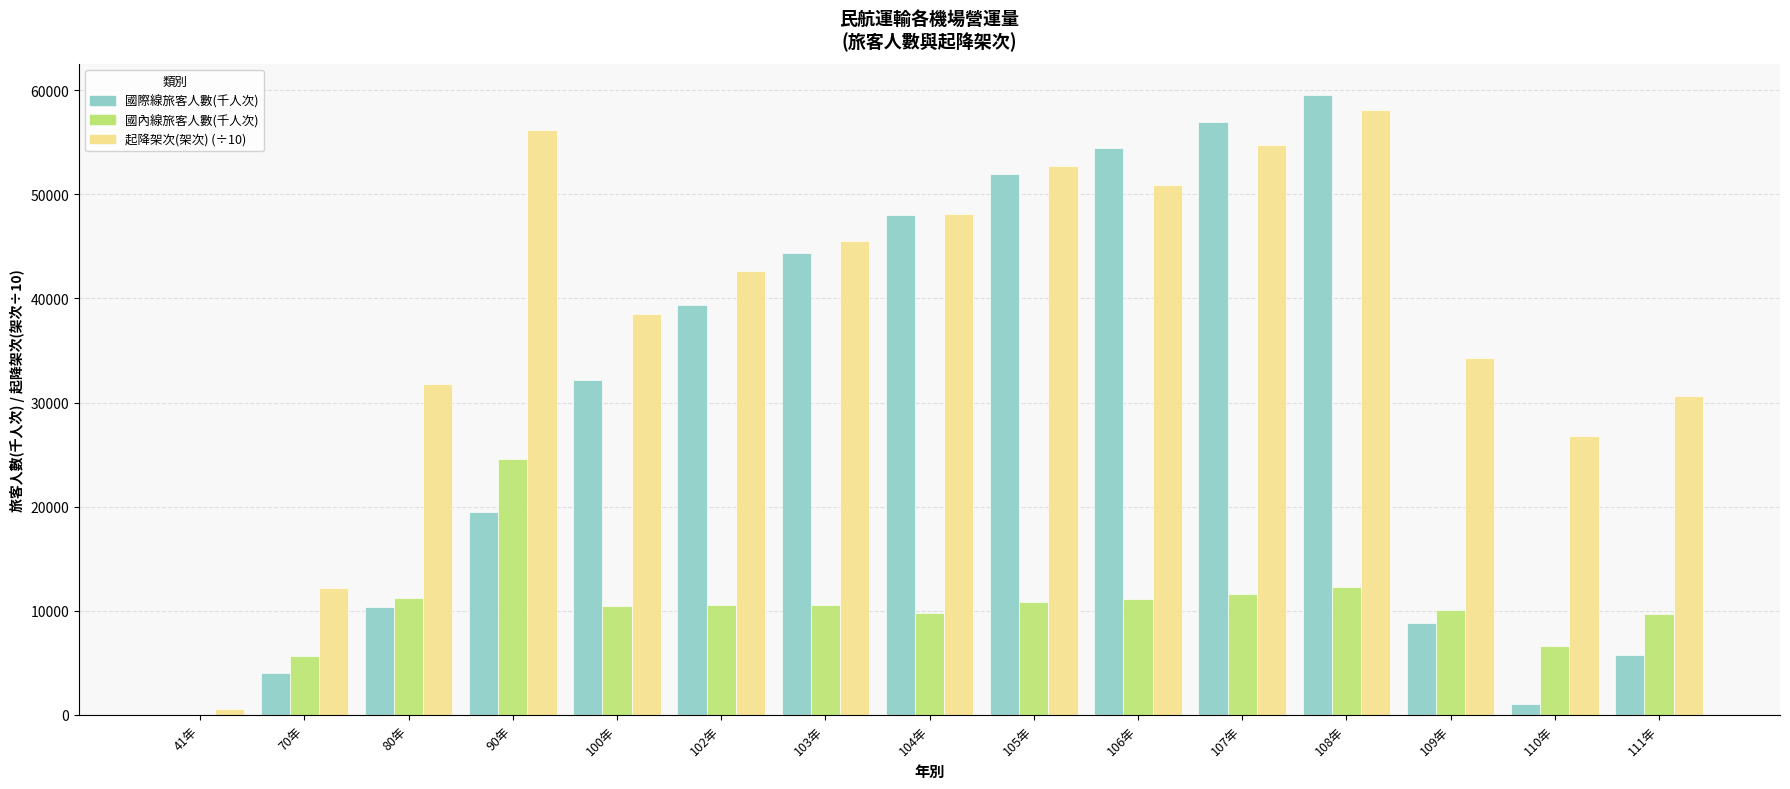

Does the chart contain stacked bars?

No